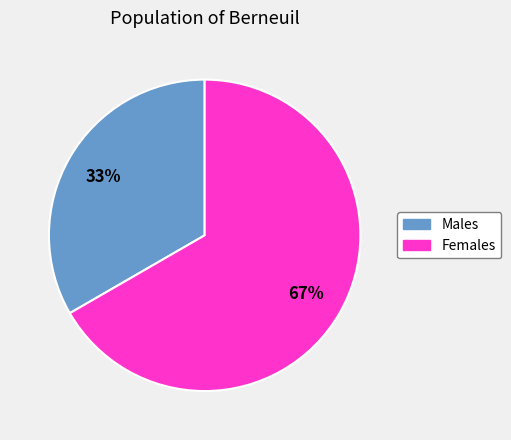

To the nearest percent, what is the average slice percentage?

50%